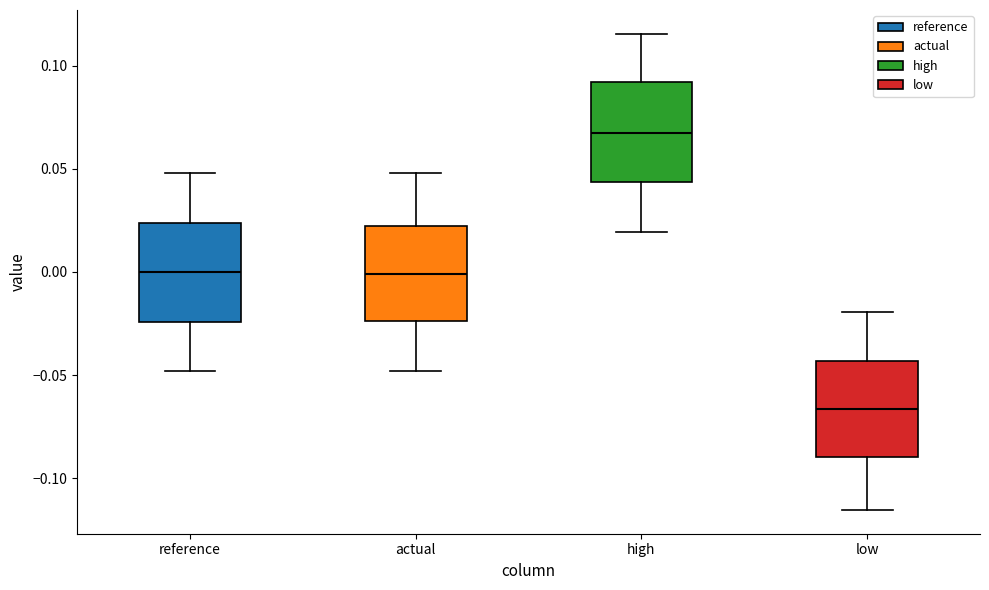

Which box's median line is the highest?

high